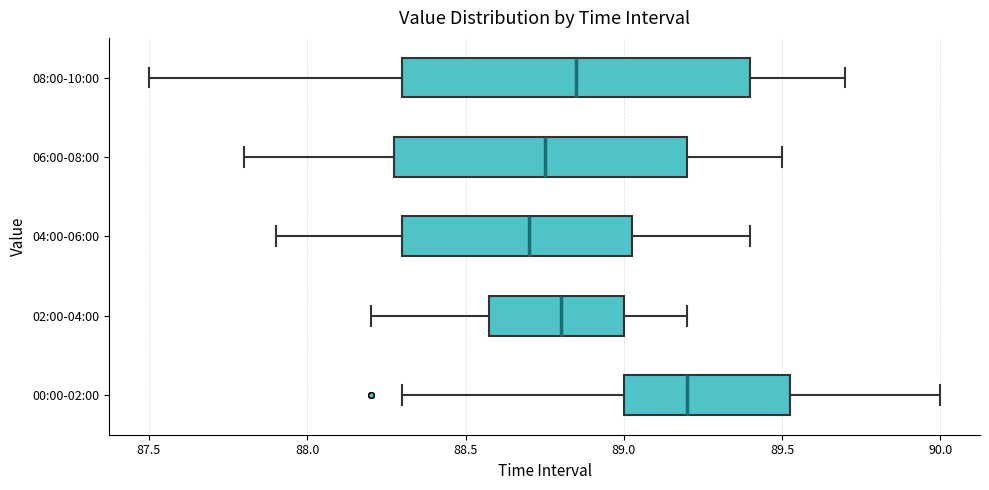

Reading bottom to top, transcribe this box plot: for each box, give where its median line is, the range the box spans, and where its two whiskers end, as read against the x-axis. The values are not printed on the chart, so give them approximately, as read against the axis.

00:00-02:00: median 89.20, box 89.00 to 89.55, whiskers 88.30 to 90.00
02:00-04:00: median 88.80, box 88.60 to 89.00, whiskers 88.20 to 89.20
04:00-06:00: median 88.70, box 88.30 to 89.05, whiskers 87.90 to 89.40
06:00-08:00: median 88.75, box 88.30 to 89.20, whiskers 87.80 to 89.50
08:00-10:00: median 88.85, box 88.30 to 89.40, whiskers 87.50 to 89.70